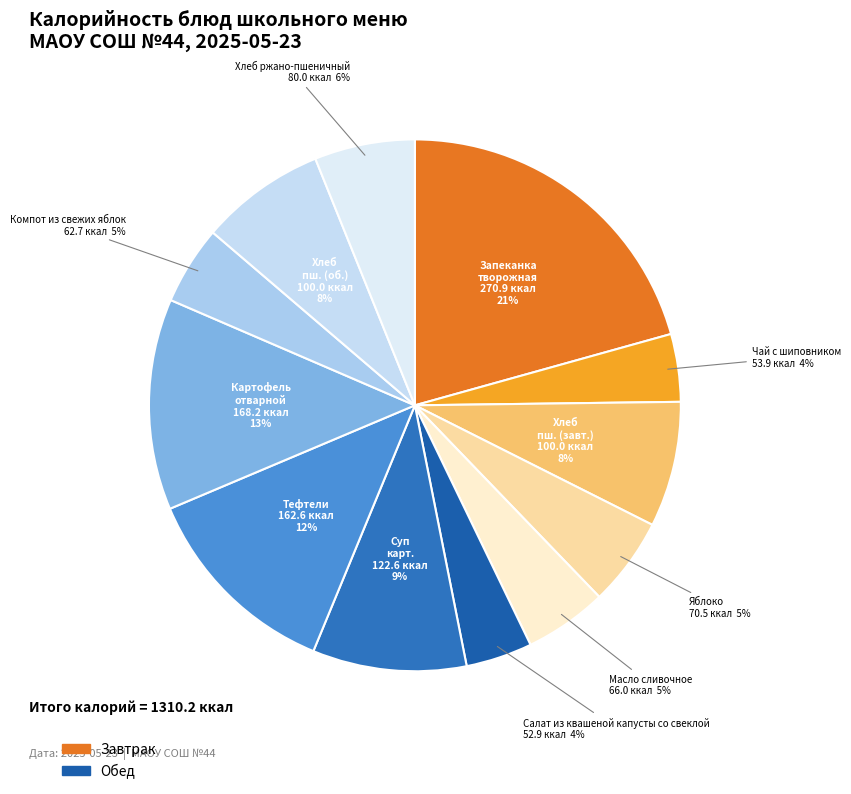

Count the number of slices in the pie.

12